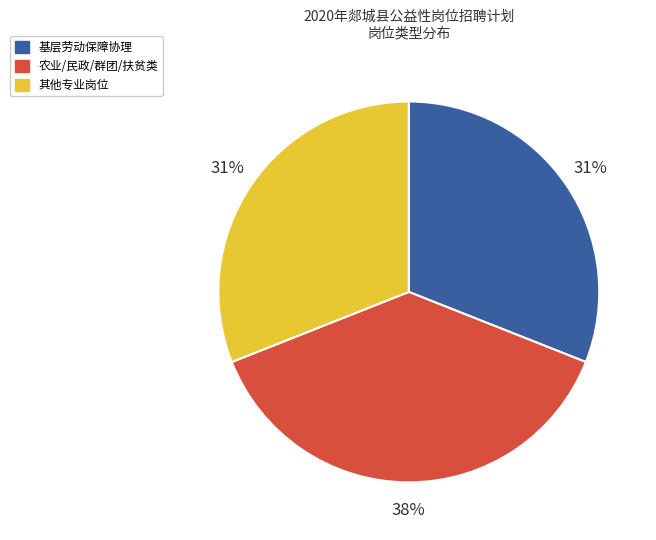

Count the number of slices in the pie.

3